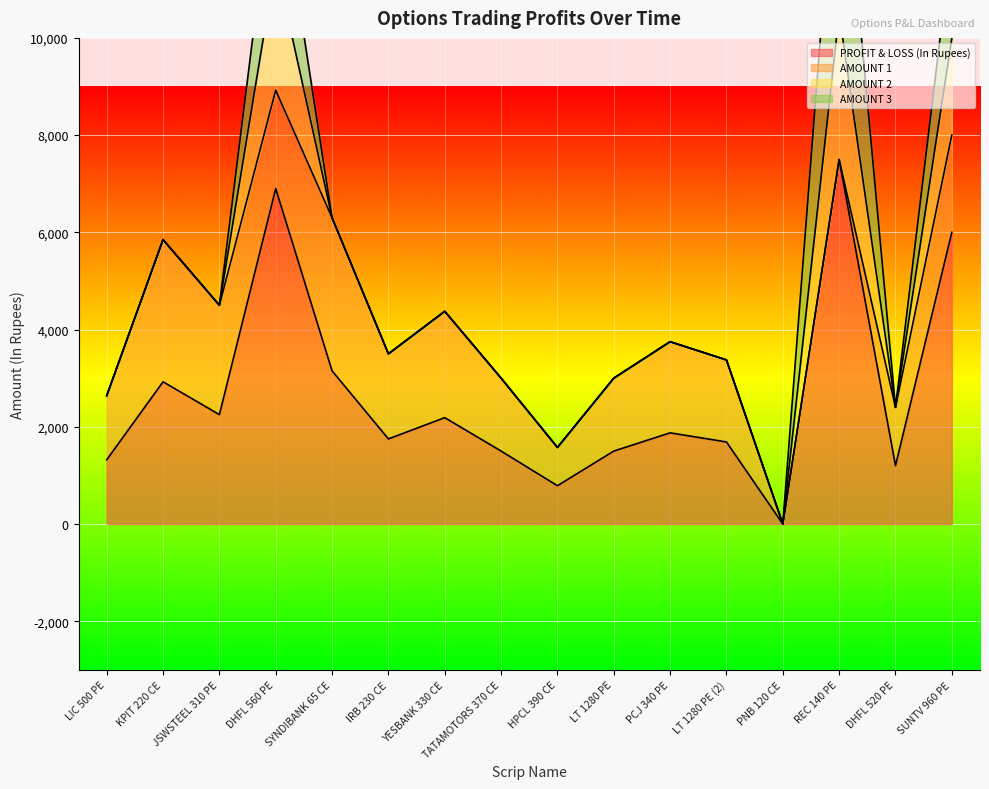

What position from the right is DHFL 560 PE?

13